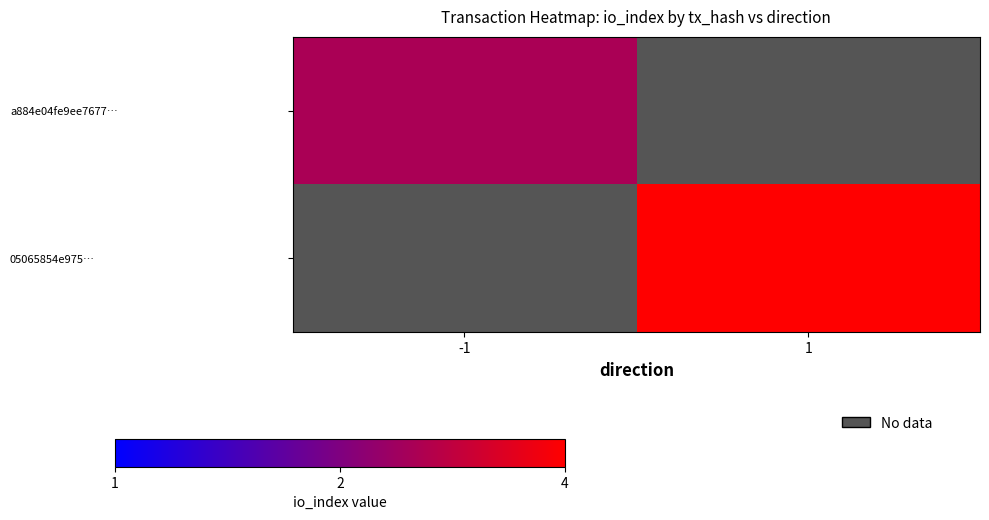

At how many categories does at least one series exceed 3?

1